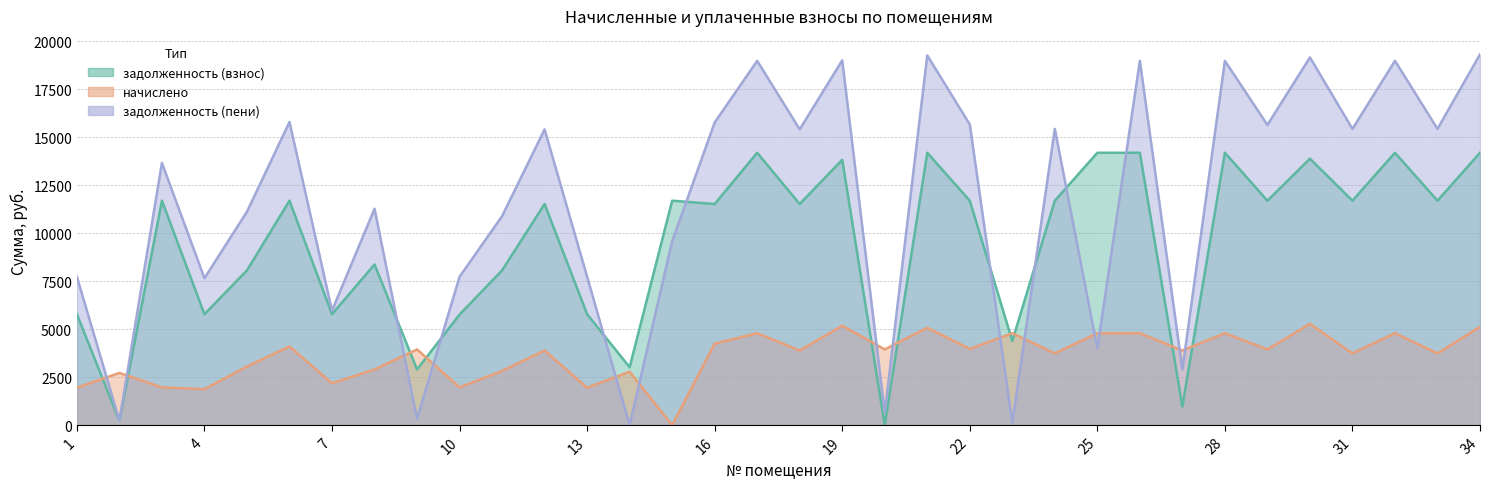

At which label does задолженность (пени) reach its minimum?

14